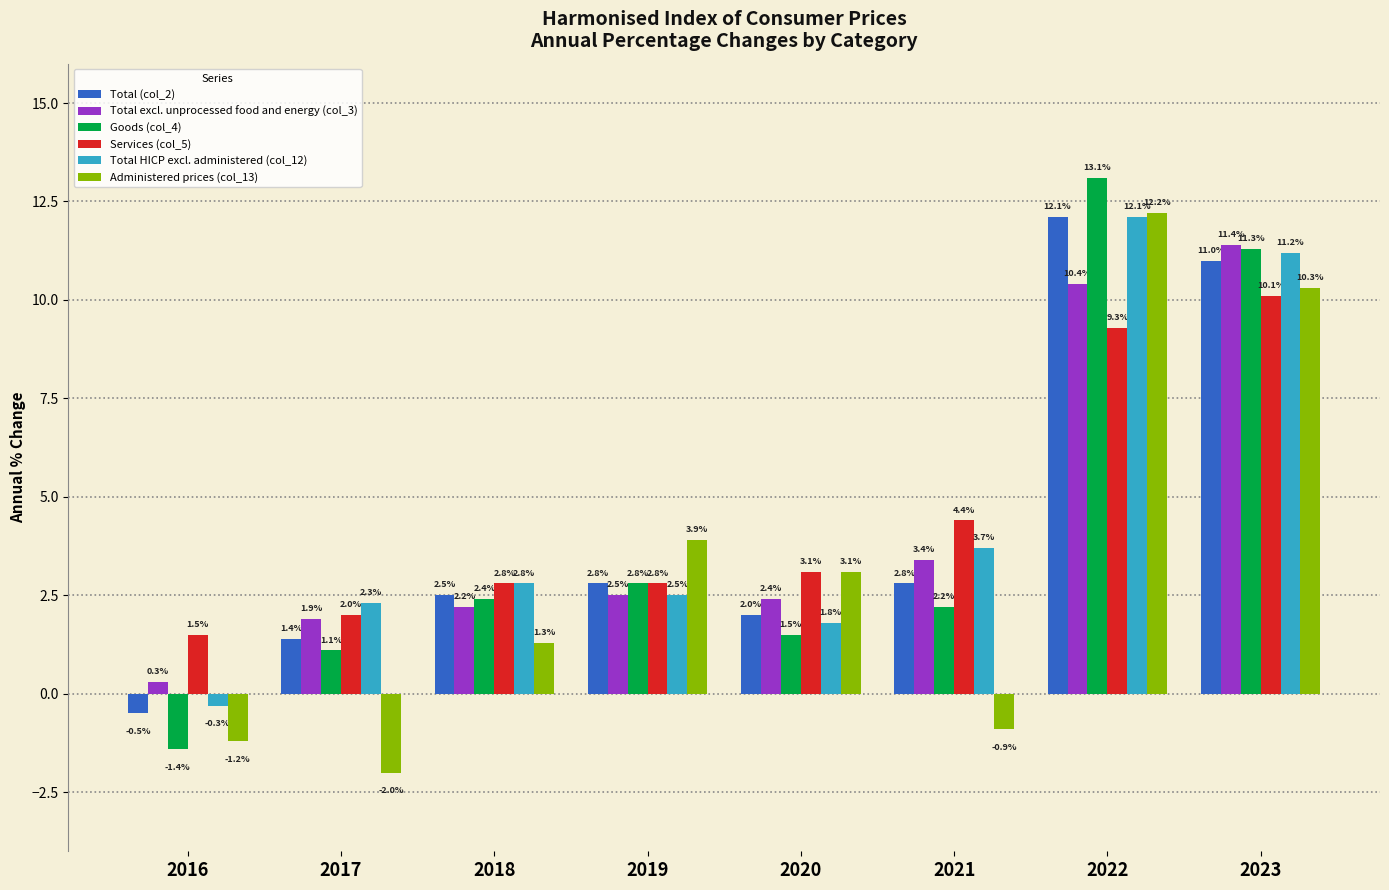

Reading left to right, what are all the values shown in this chart?

Total (col_2): -0.5	1.4	2.5	2.8	2.0	2.8	12.1	11.0
Total excl. unprocessed food and energy (col_3): 0.3	1.9	2.2	2.5	2.4	3.4	10.4	11.4
Goods (col_4): -1.4	1.1	2.4	2.8	1.5	2.2	13.1	11.3
Services (col_5): 1.5	2.0	2.8	2.8	3.1	4.4	9.3	10.1
Total HICP excl. administered (col_12): -0.3	2.3	2.8	2.5	1.8	3.7	12.1	11.2
Administered prices (col_13): -1.2	-2.0	1.3	3.9	3.1	-0.9	12.2	10.3